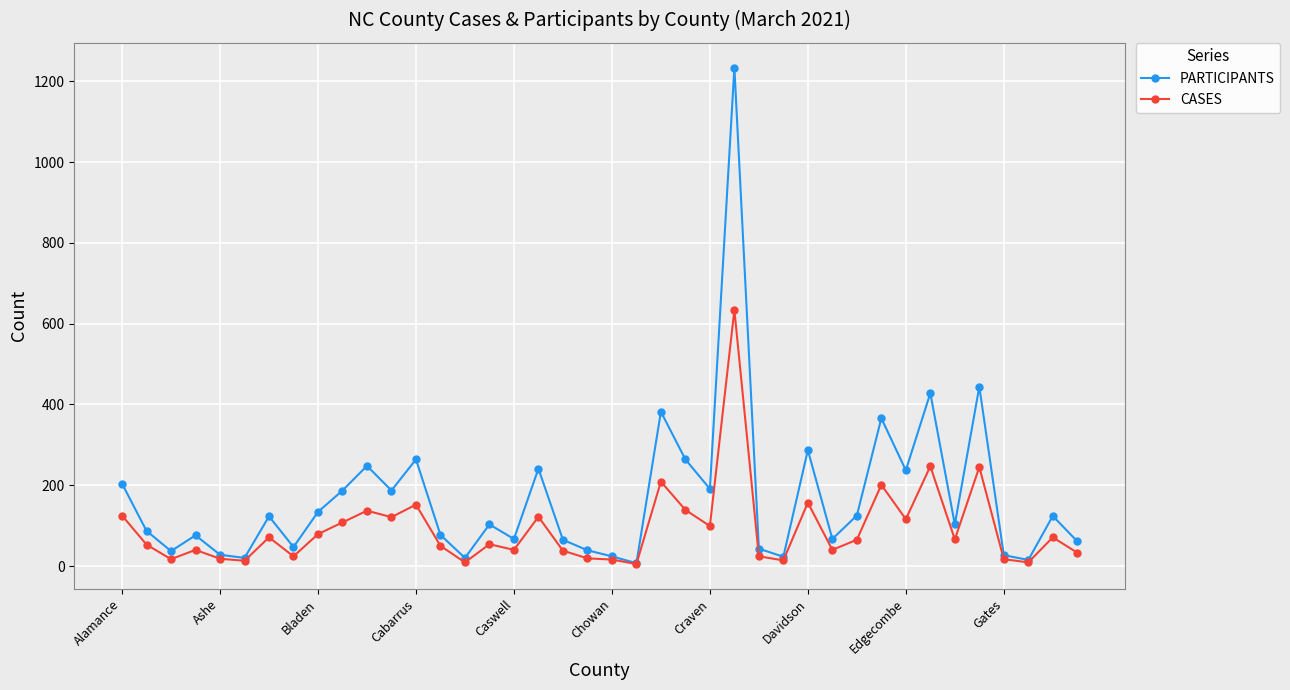

Rank the series by their maximum value, from highest to lowest.

PARTICIPANTS, CASES